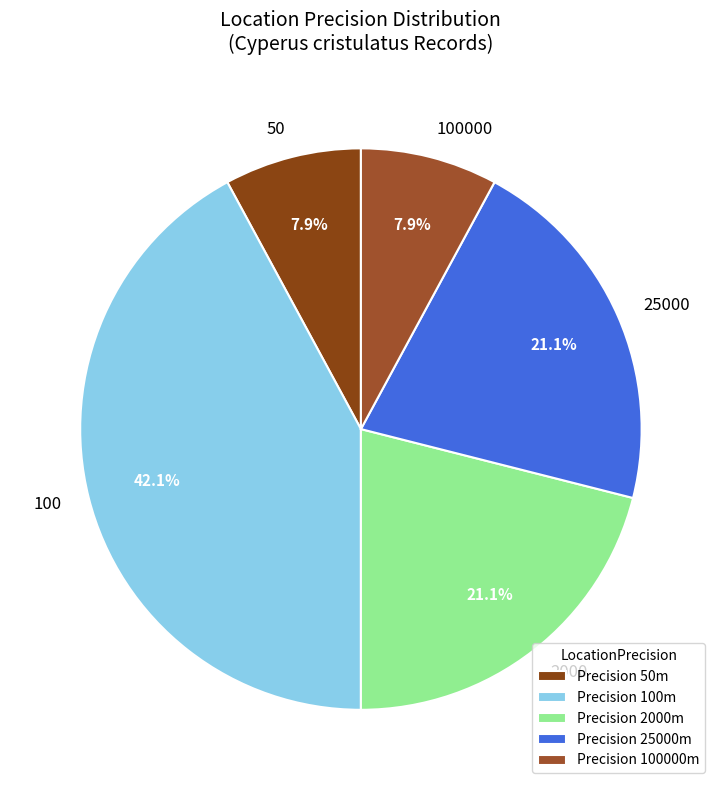

Approximately how many times larger is the value at 25000 compared to 100?

0.5